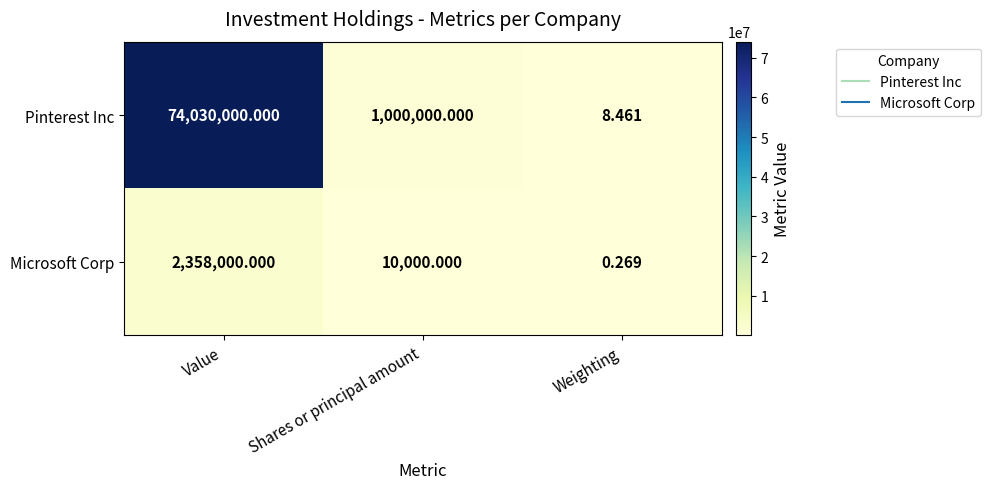

Between Shares or principal amount and Weighting, which series saw the biggest shift?

Pinterest Inc